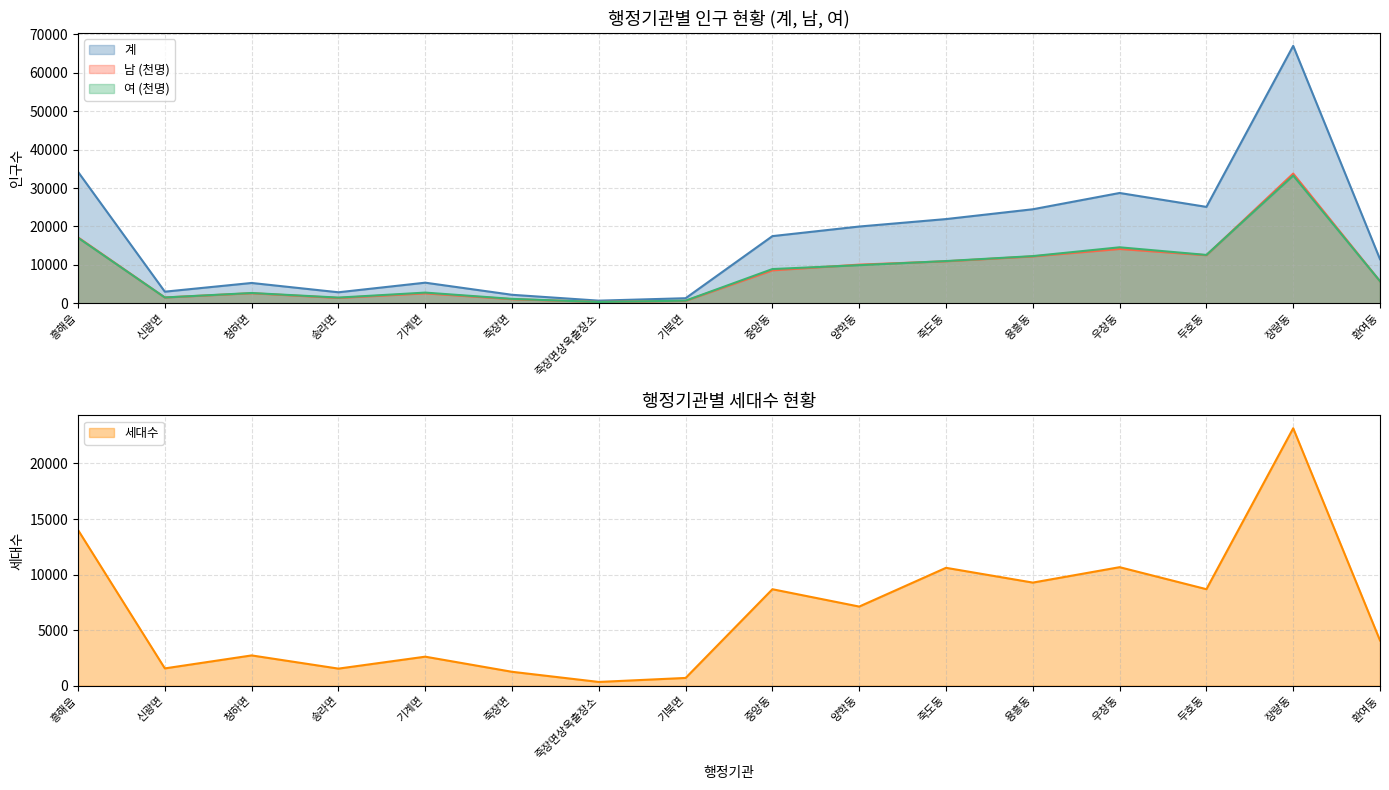

What is the approximate value of 남 (천명) at 송라면, to the nearest 10?

1380